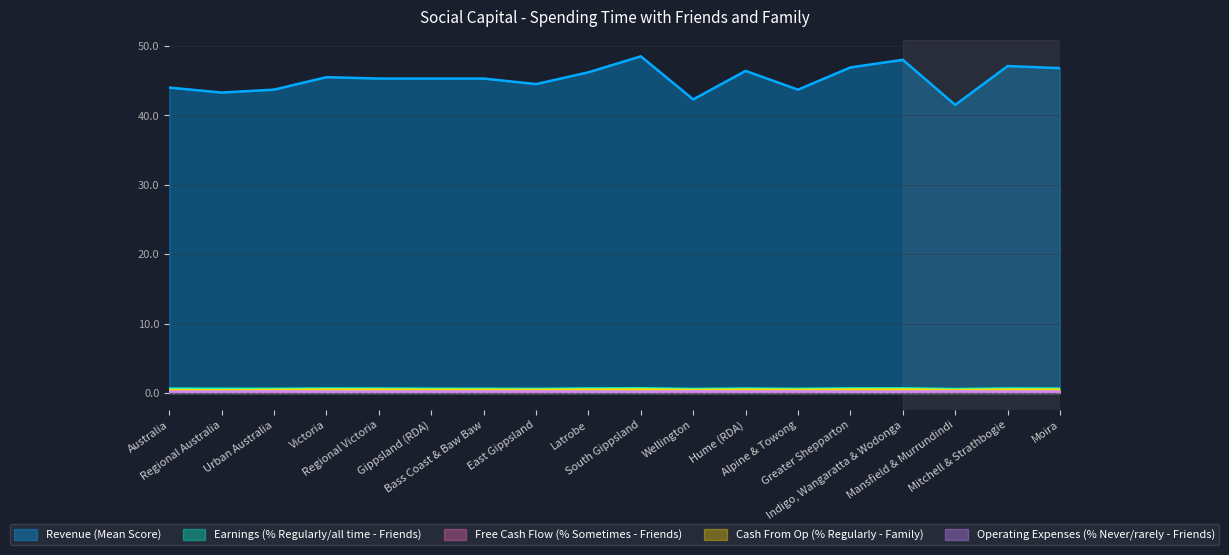

What is the sum of the Cash From Op (% Regularly - Family) values at Regional Victoria and Indigo, Wangaratta & Wodonga?

1.0